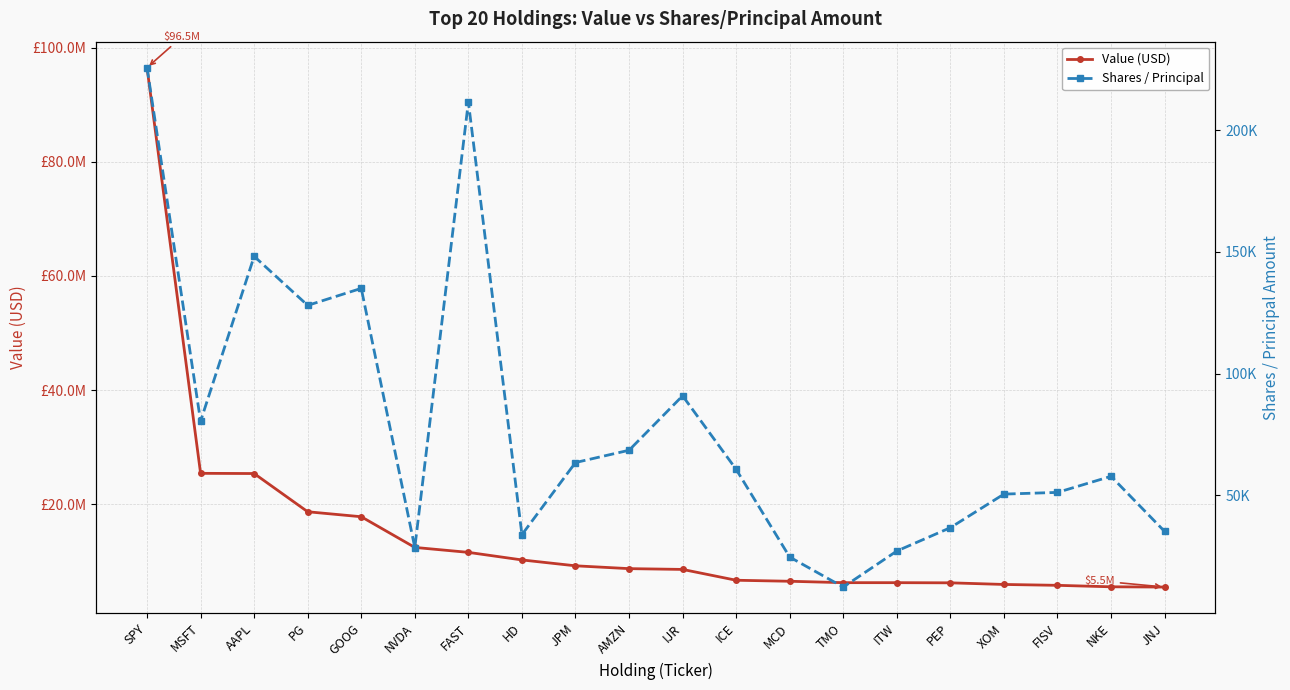

Reading left to right, extract all data points from this chart.

Value (USD): 96483519	25409350	25373664	18677664	17804892	12429839	11563518	10237181	9209060	8713440	8575635	6678434	6500646	6255755	6253607	6226751	5942258	5787845	5530756	5485204
Shares / Principal: 225703	80473	148202	128052	135039	28575	211631	33880	63502	68545	90911	60702	24676	12359	27153	36749	50538	51238	57841	35218